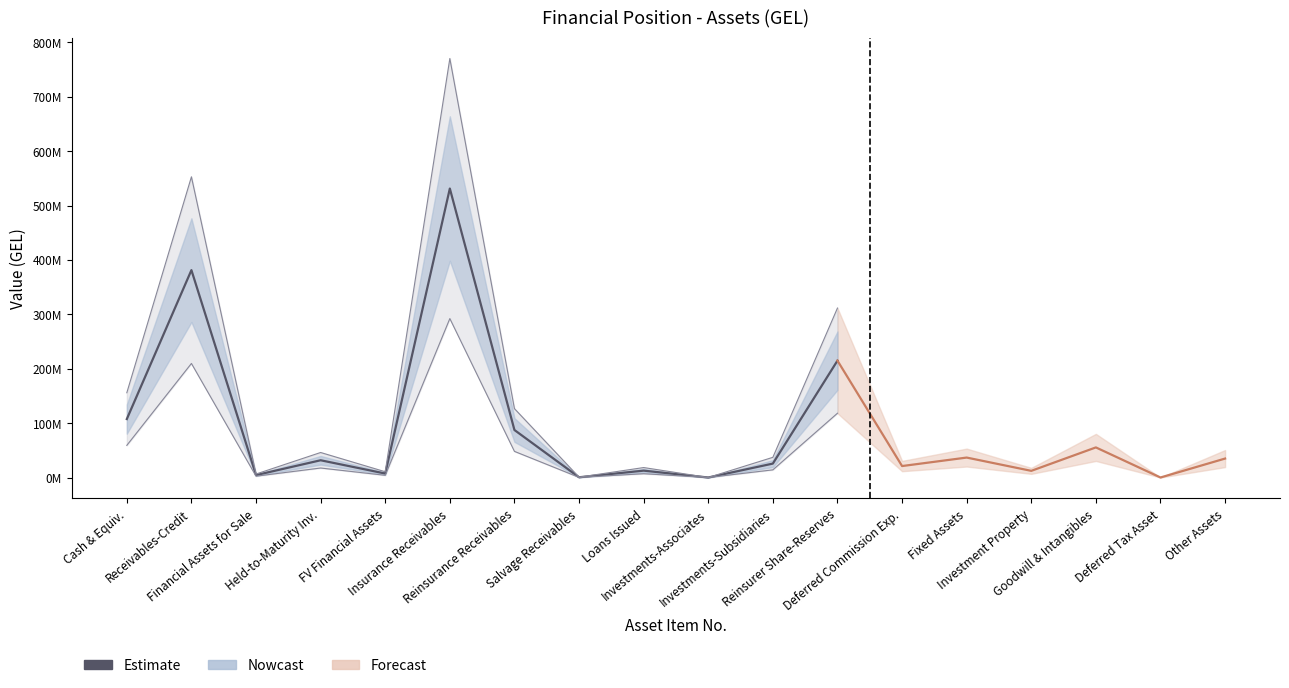

What is the difference between the maximum and minimum values?

531305123.3